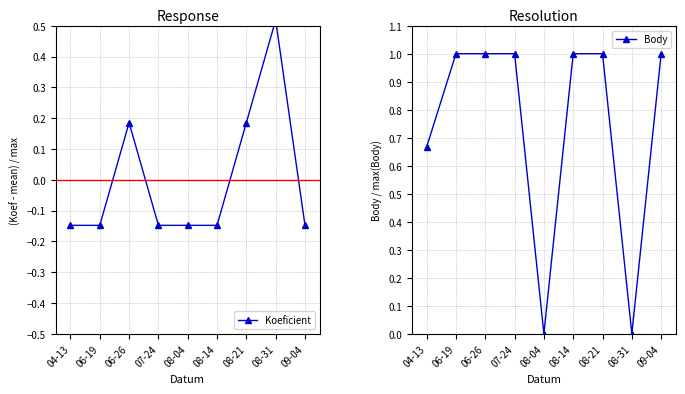

What are all the series names shown in the legend?

Koeficient, Body